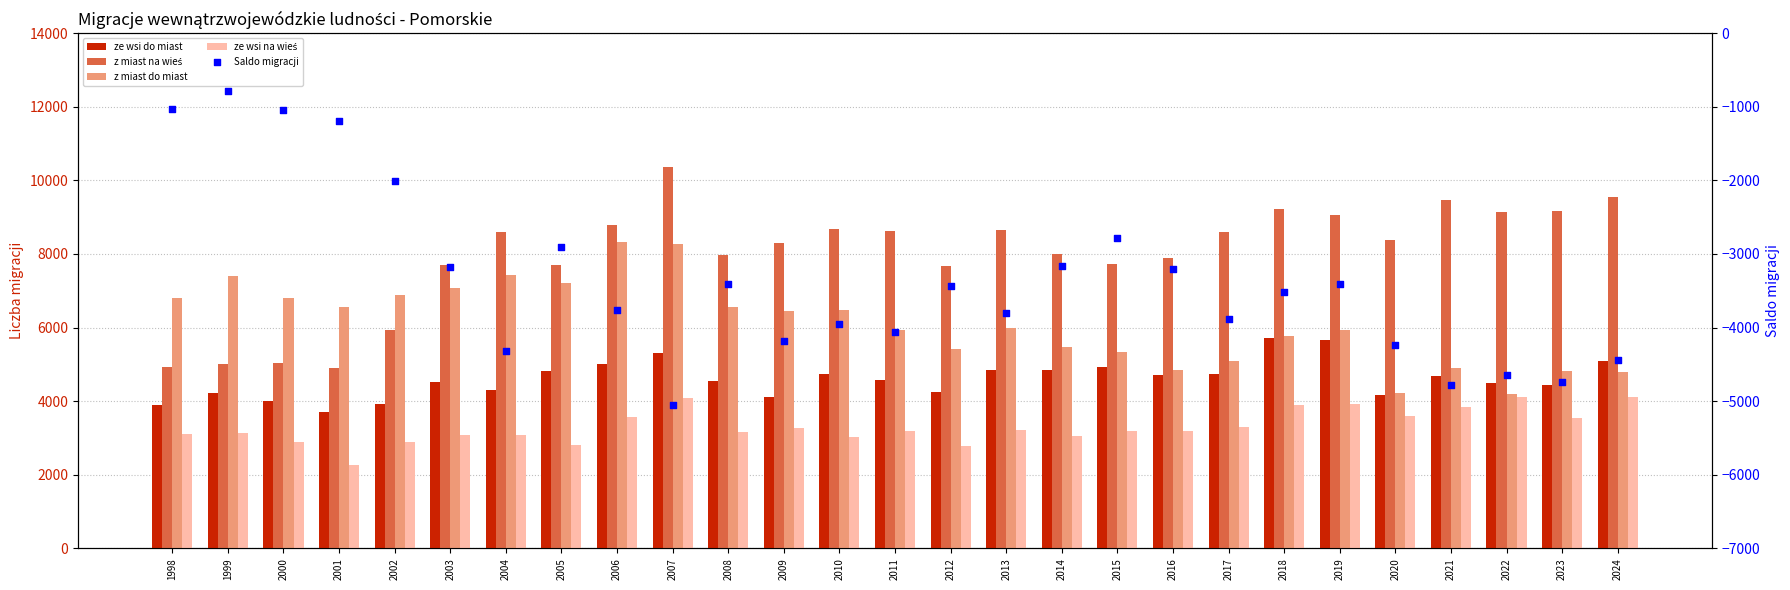

Is the value of ze wsi na wieś at 2006 greater than the value of z miast na wieś at 2024?

No